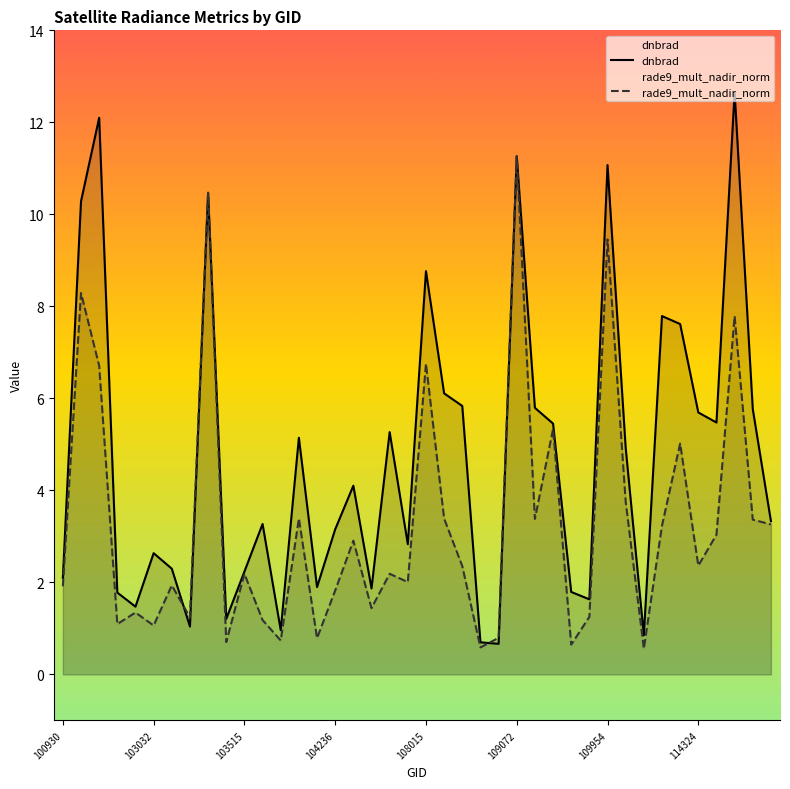

The value of dnbrad at 21 is 2.8. True or false?

False